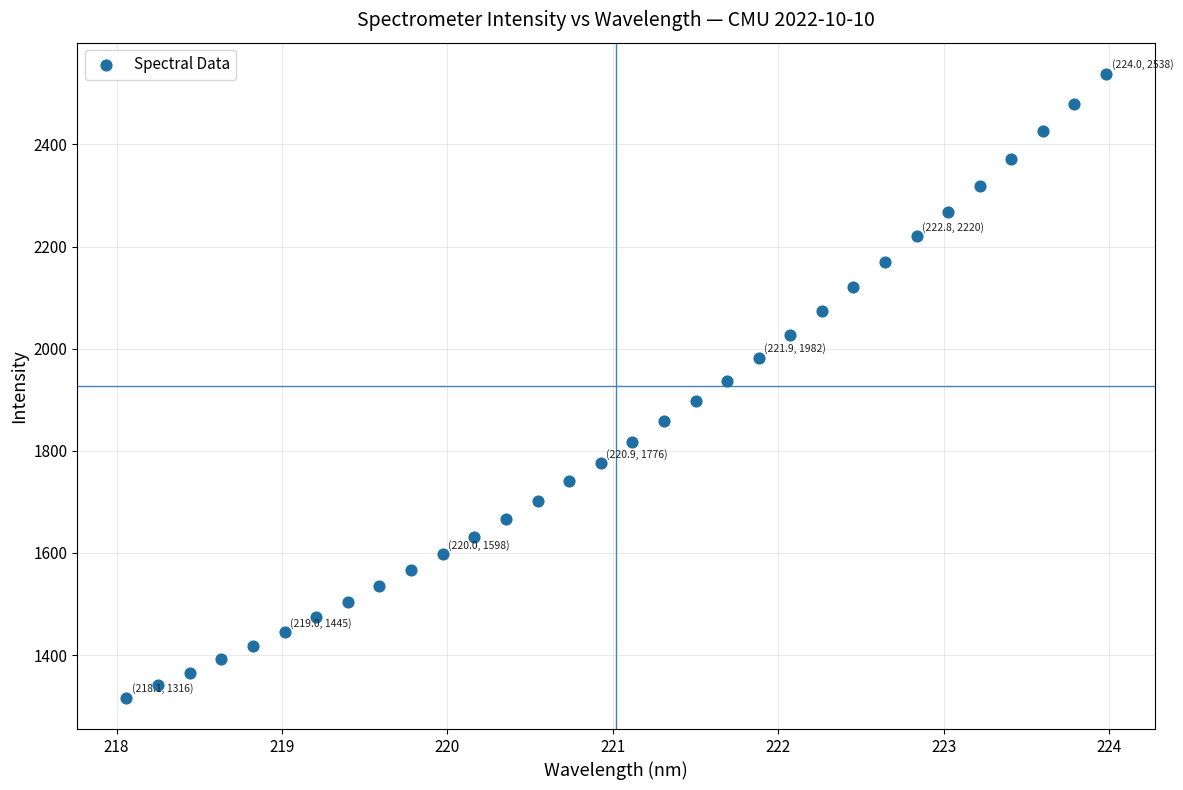

What is the range of Y values (max minus min)?

1221.7